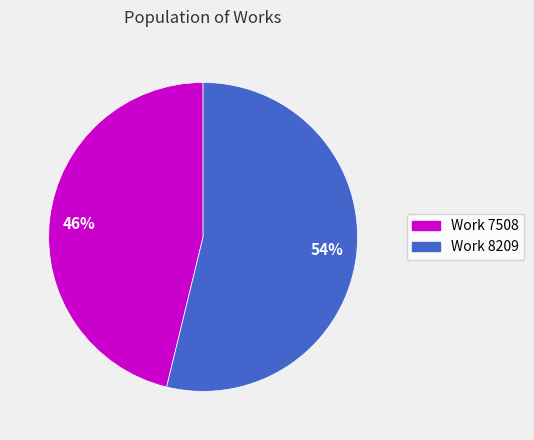

How many slices are in this pie chart?

2